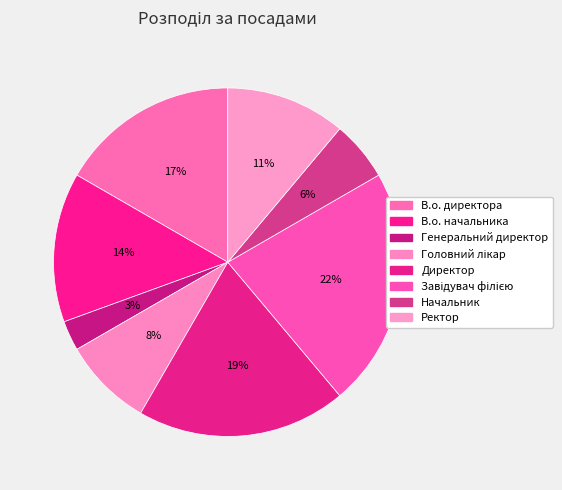

Rank the categories by value from lowest to highest.

Генеральний директор, Начальник, Головний лікар, Ректор, В.о. начальника, В.о. директора, Директор, Завідувач філією